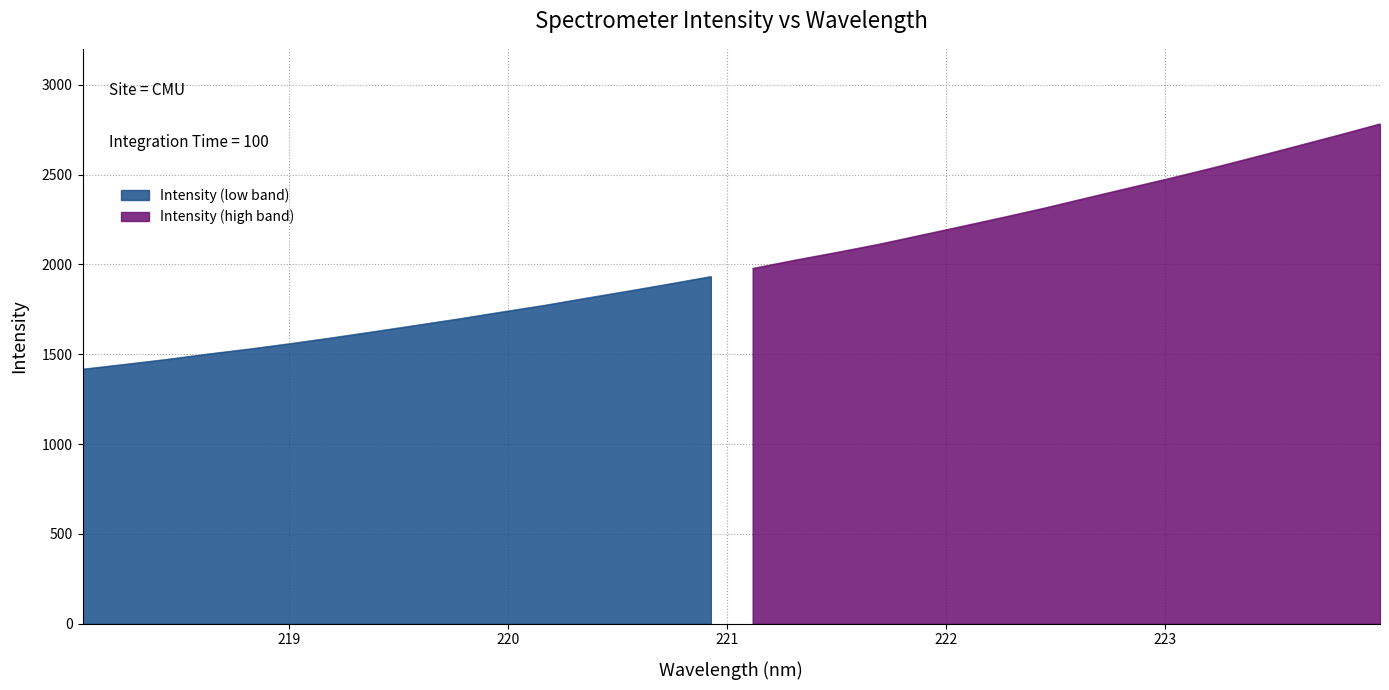

True or false: the data has more than 1 interior local peaks.

False